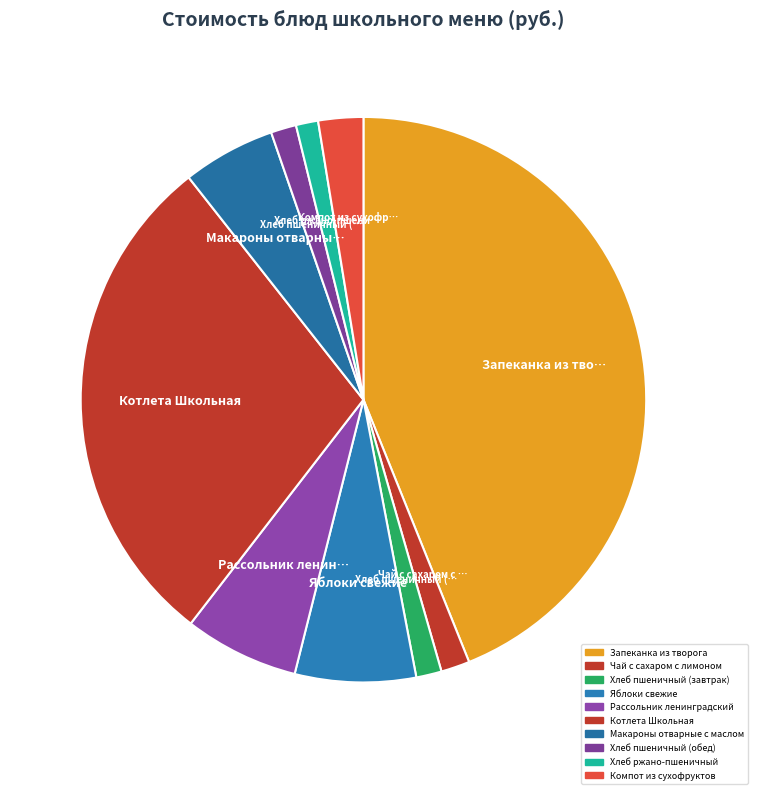

Which category has the biggest portion of the pie?

Запеканка из творога